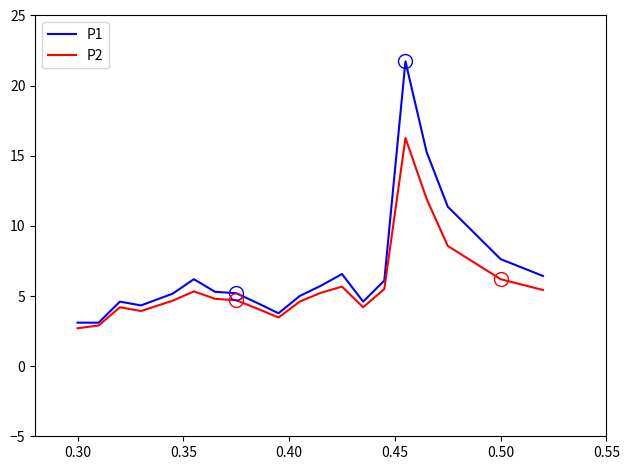

What is the difference between the second highest and minimum values in the P2 series?

9.2